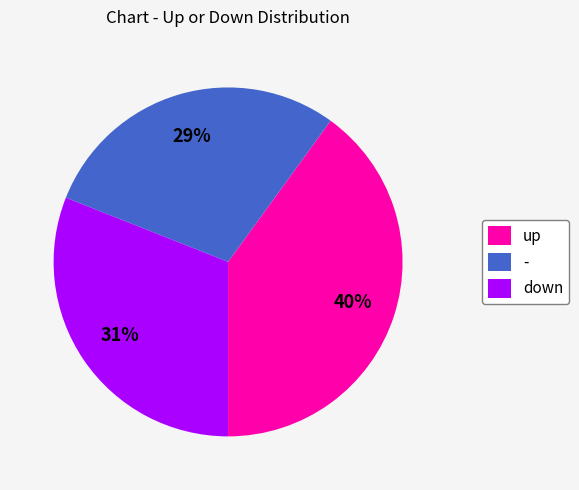

Is it true that up is 40% of the pie?

True